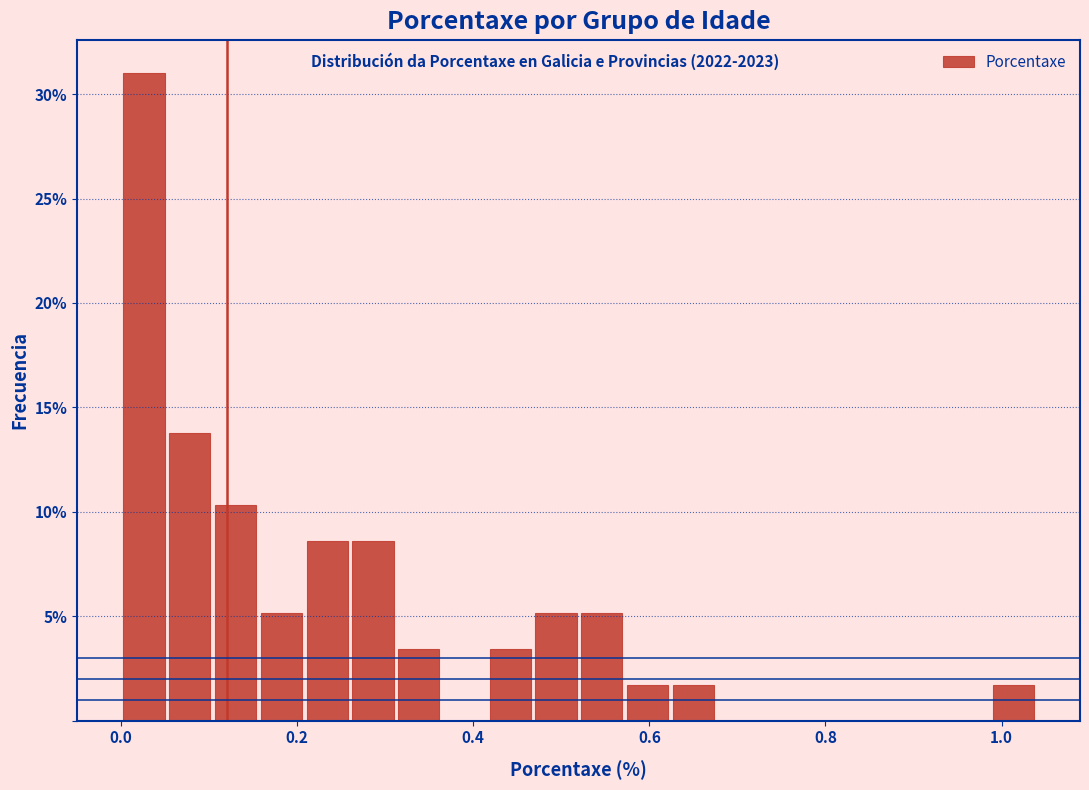

Around what value on the x-axis is the tallest bar? Give the approximate position of its centre, as read against the axis.

0.02